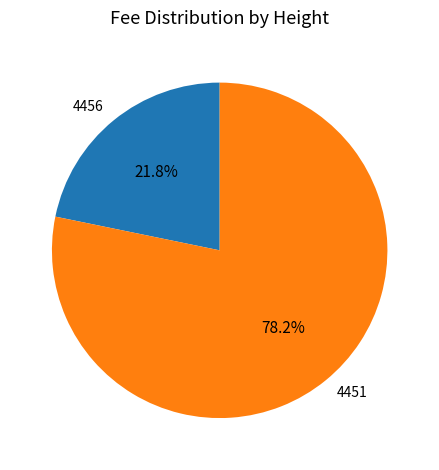

To the nearest percent, what portion does 4451 represent?

78%